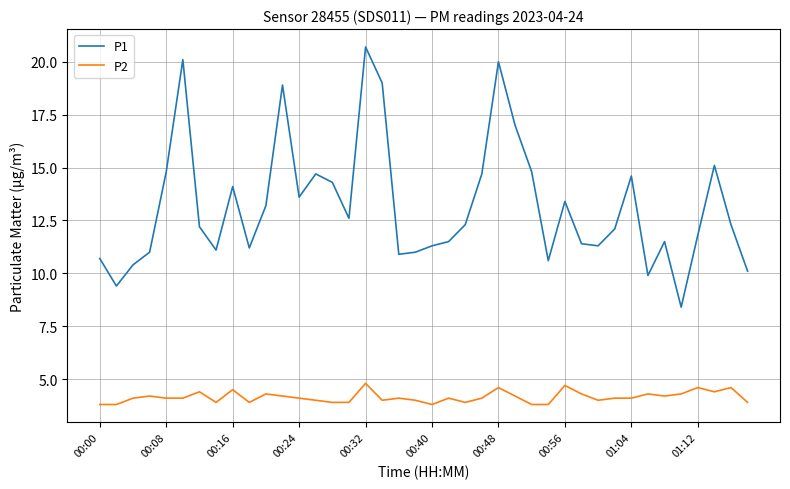

What is the smallest value displayed?

3.8